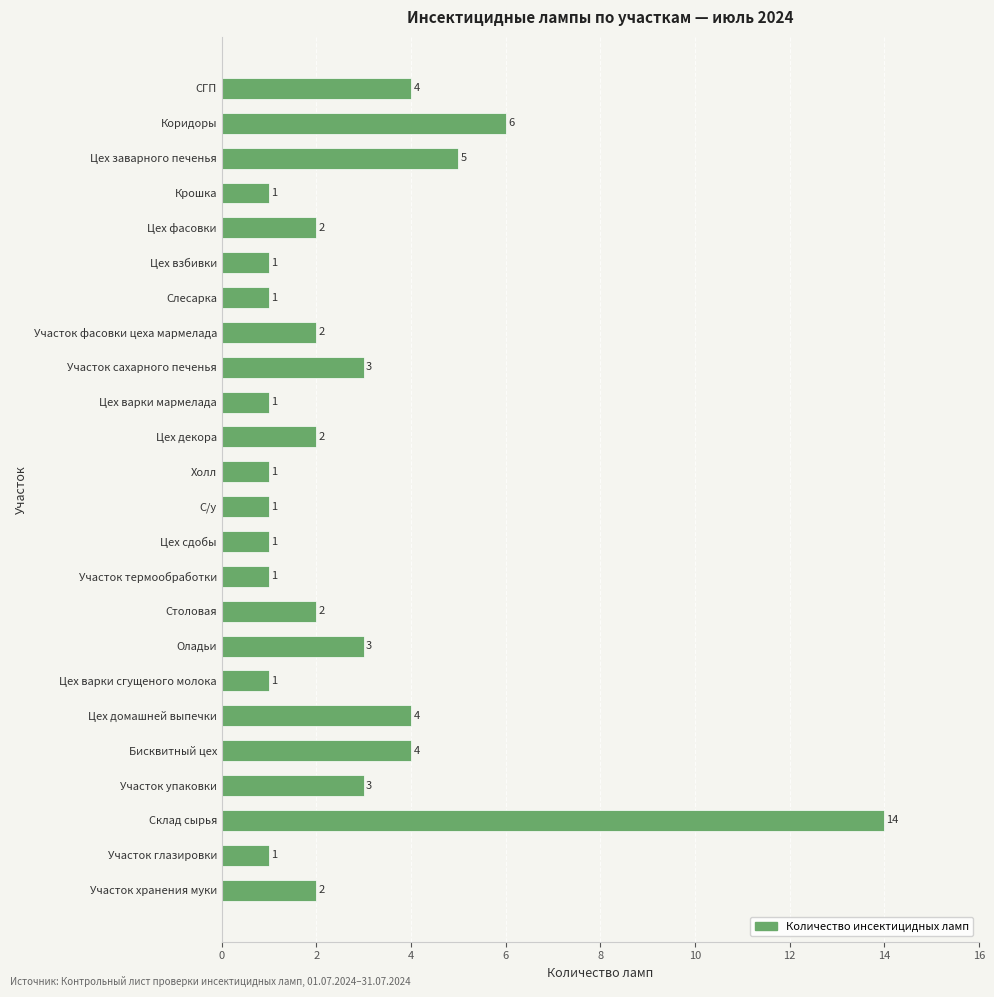

Which has a higher value, Участок хранения муки or Коридоры?

Коридоры